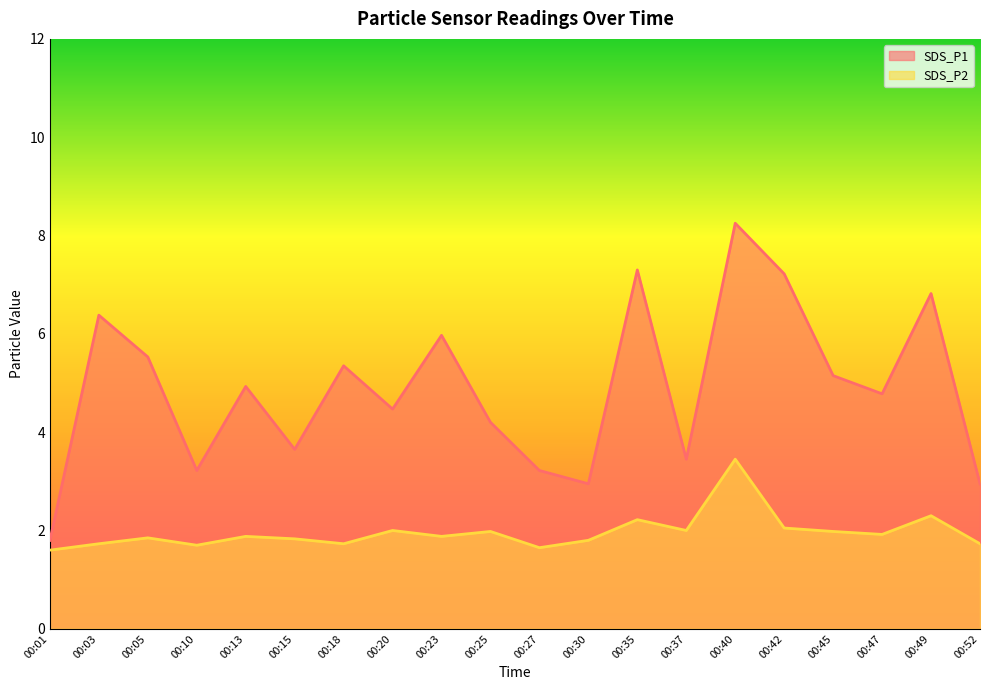

True or false: SDS_P1 and SDS_P2 intersect in this chart.

False